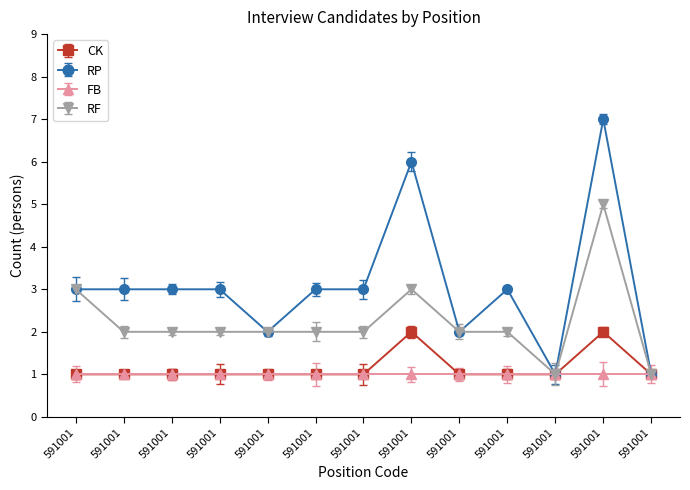

Does the chart have visible grid lines?

No